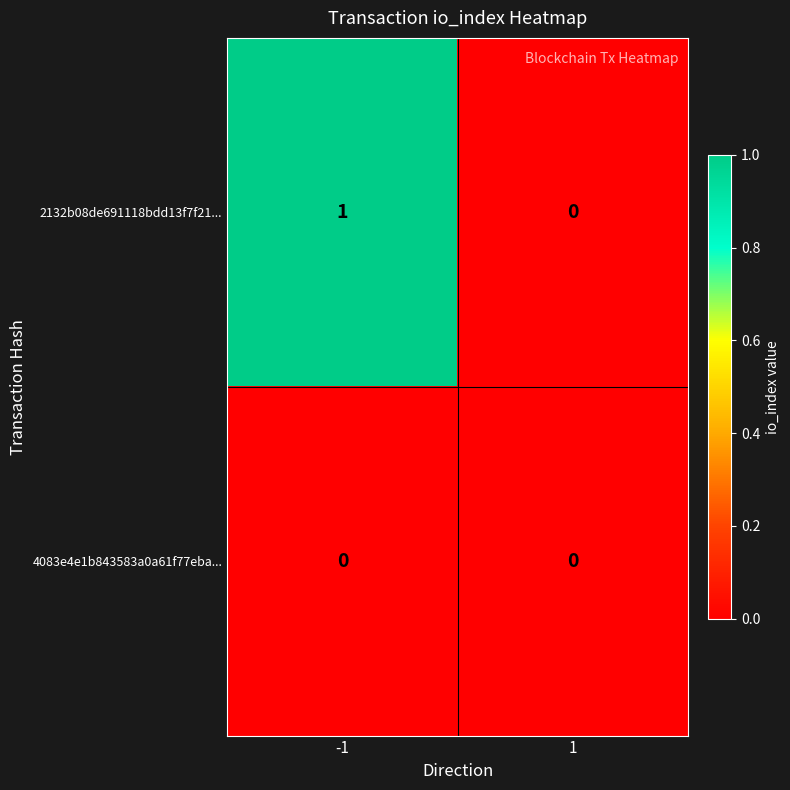

How many data points does each series have?

2